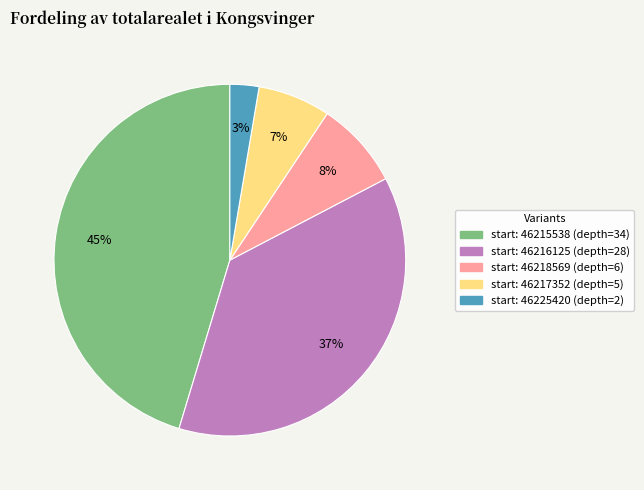

To the nearest percent, what is the average slice percentage?

20%